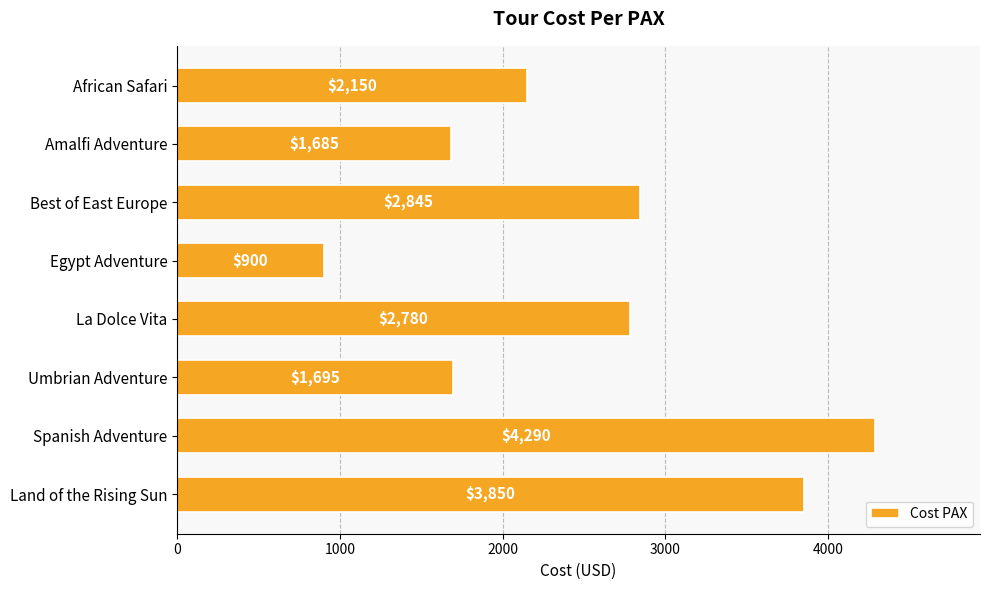

How many data points does each series have?

8